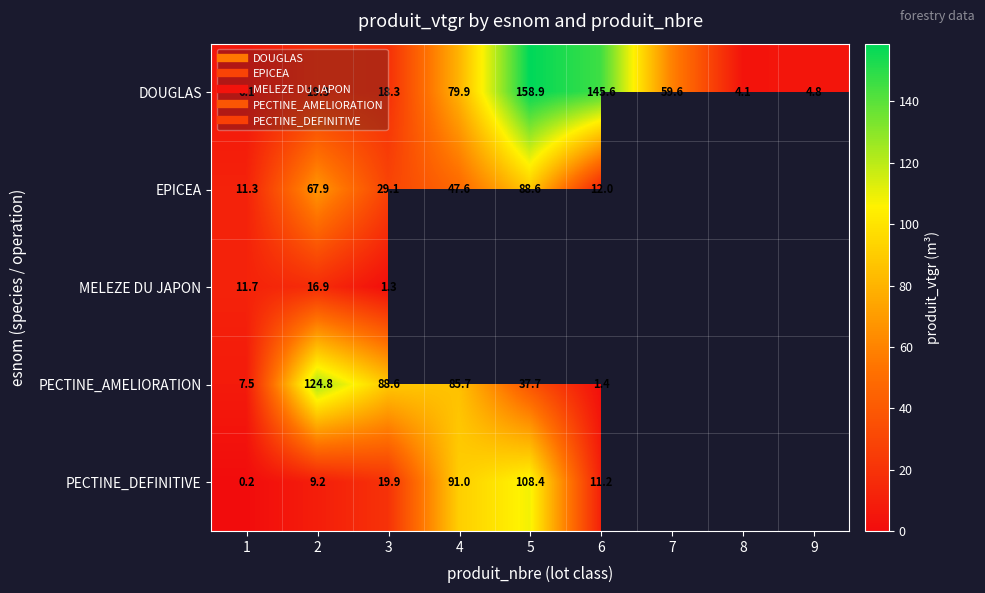

At which label does MELEZE DU JAPON reach its minimum?

3